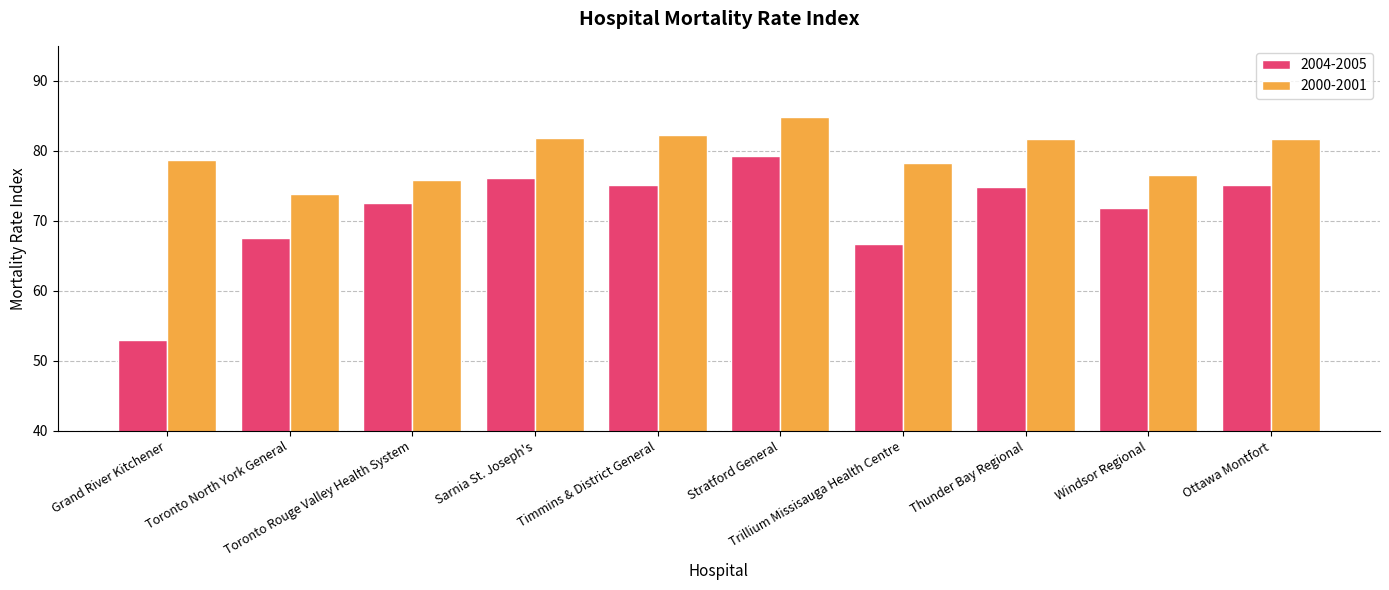

What is the label of the 8th bar from the left?

Thunder Bay Regional